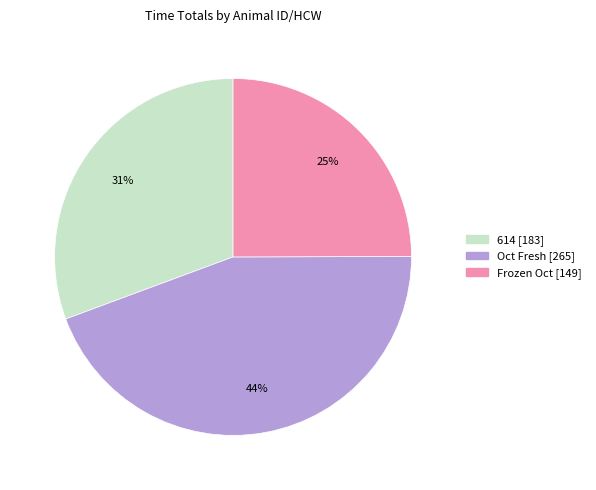

The Frozen Oct slice represents 39% of the pie. True or false?

False